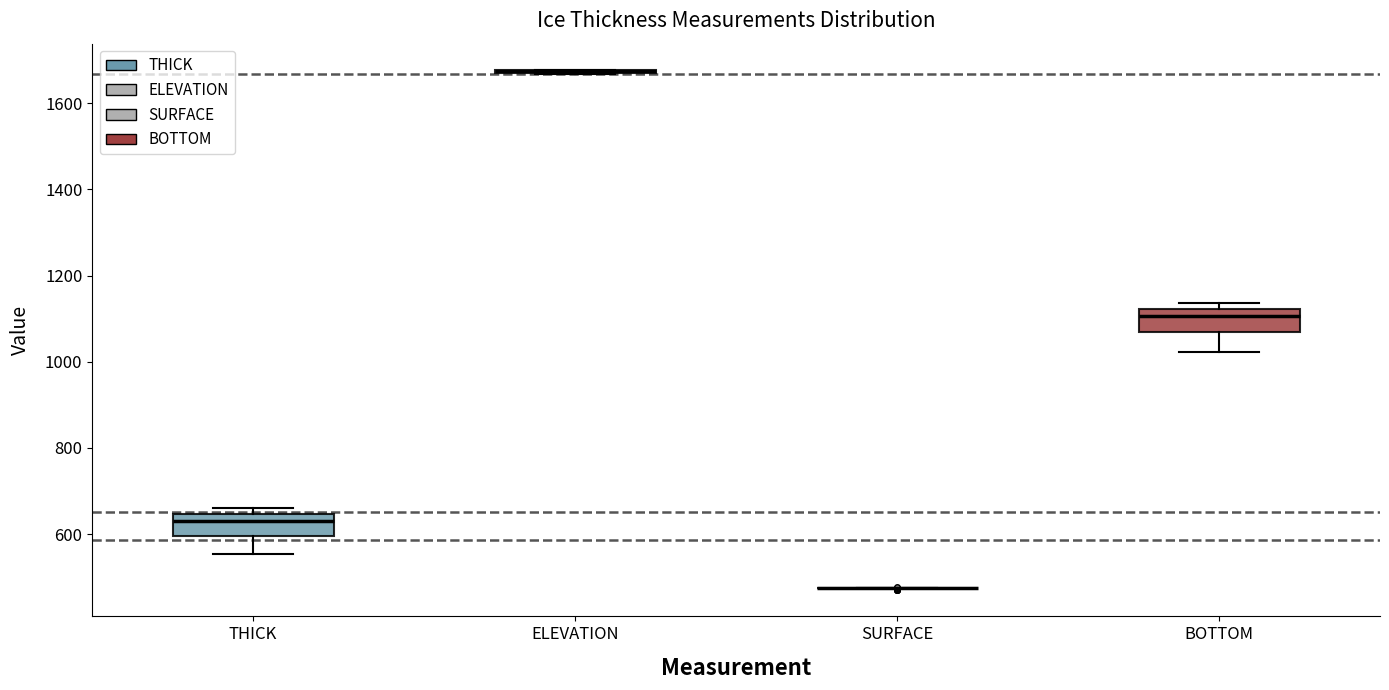

Reading left to right, read every box against the y-axis: the position of its median line, the range the box covers, and the ends of its whiskers. The values are not printed on the chart, so give them approximately, as read against the axis.

THICK: median 640 (just below the box's upper edge), box 600 to 640, whiskers 560 to 660
ELEVATION: box collapsed to a line at 1680, whiskers 1660 to 1680
SURFACE: box collapsed to a line at 480, whiskers 480 to 480
BOTTOM: median 1100, box 1060 to 1120, whiskers 1020 to 1140